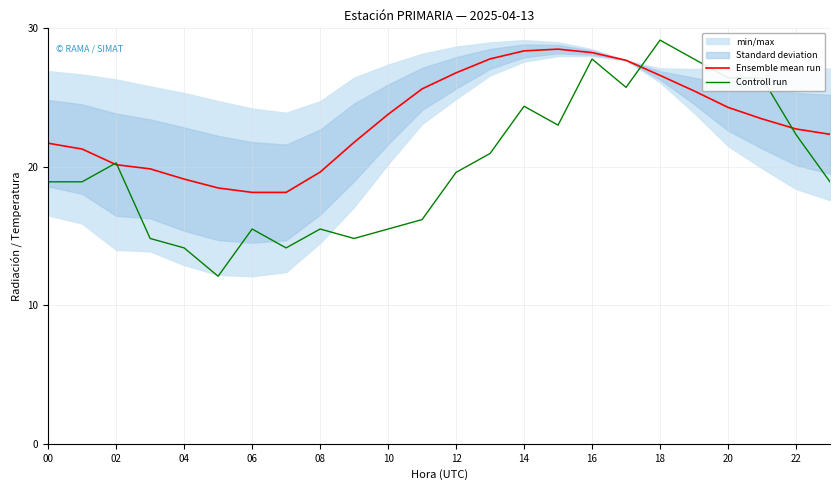

What is the lowest value of the Ensemble mean run series?

18.2